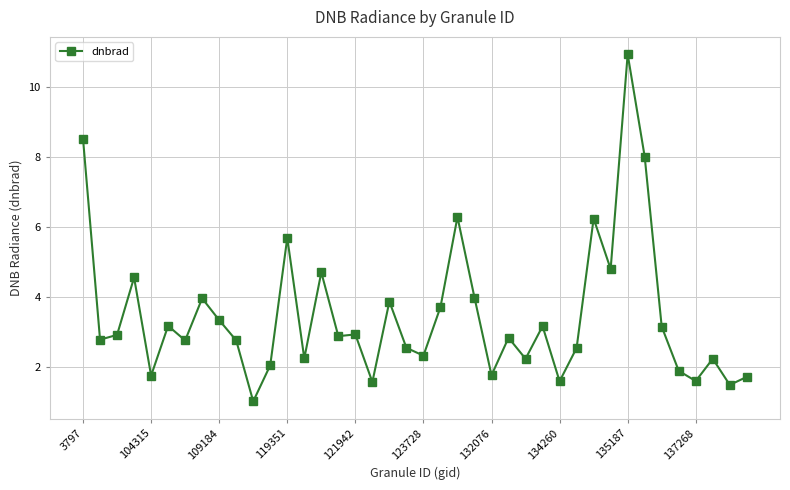

What is the difference between the second highest and second lowest values?

7.0